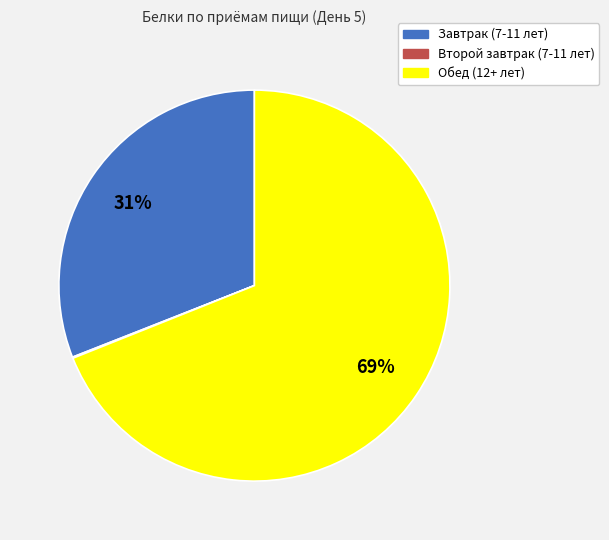

To the nearest percent, what percentage of the pie is Завтрак (7-11 лет)?

31%